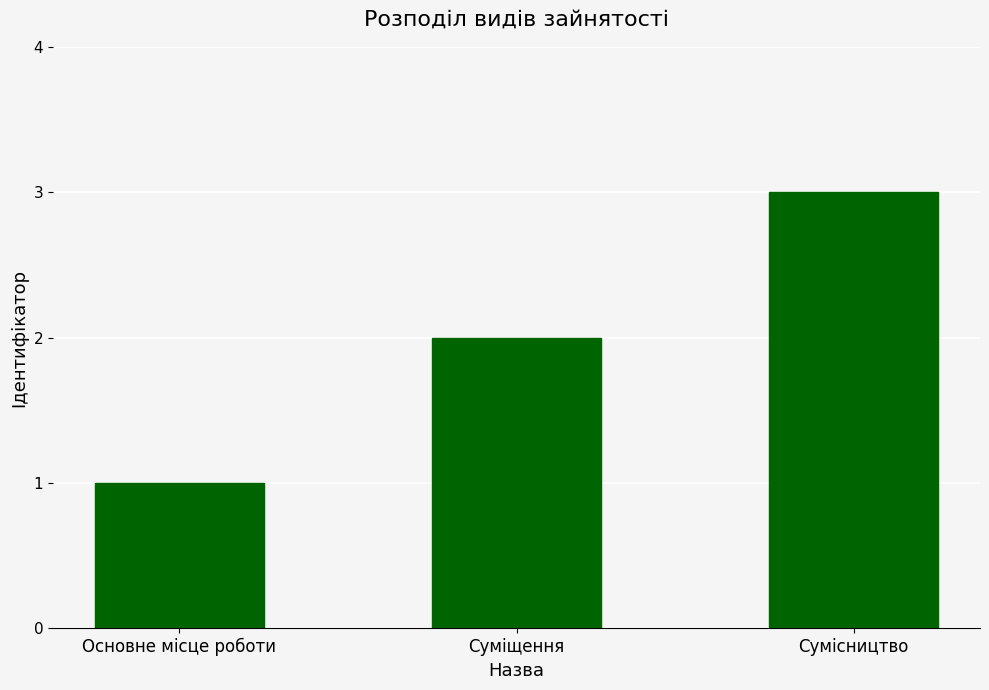

What is the label of the 3rd bar from the left?

Сумісництво